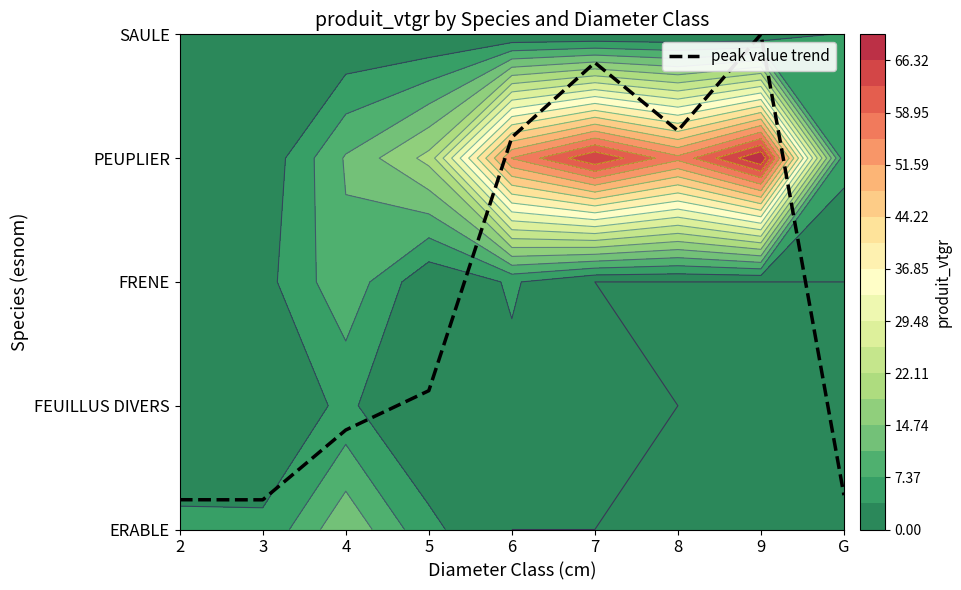

Rank the categories by value from lowest to highest.

3, 2, G, 4, 5, 6, 8, 7, 9